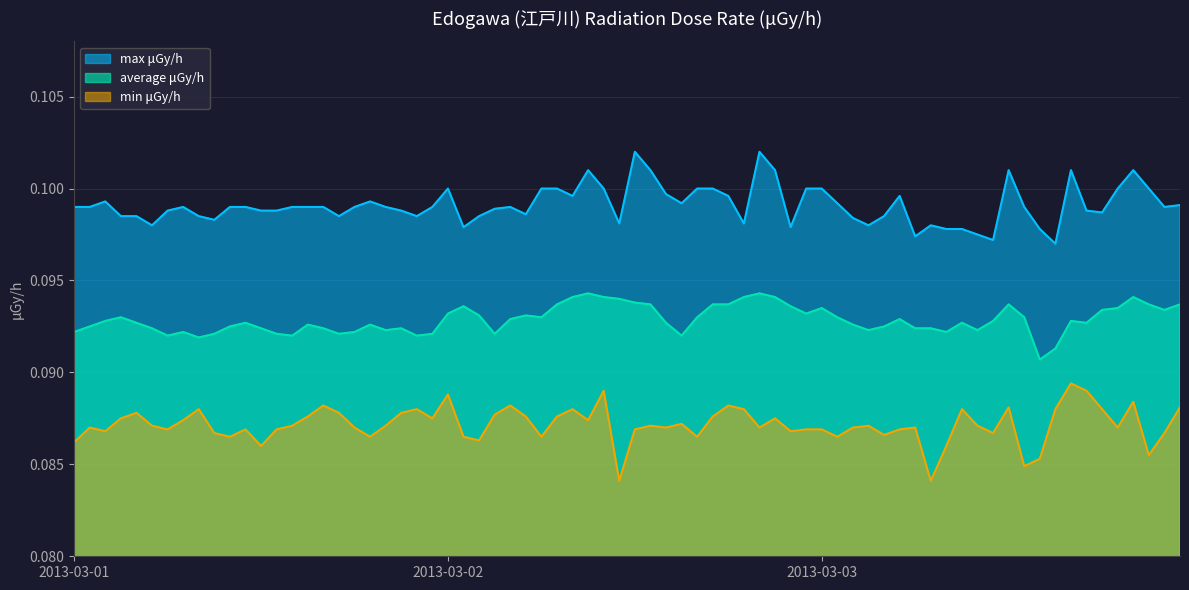

The value of max μGy/h at 2013-03-01 is 0.1. True or false?

True